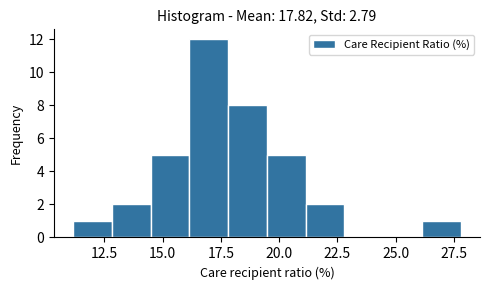

Around what value on the x-axis is the tallest bar? Give the approximate position of its centre, as read against the axis.

17.0